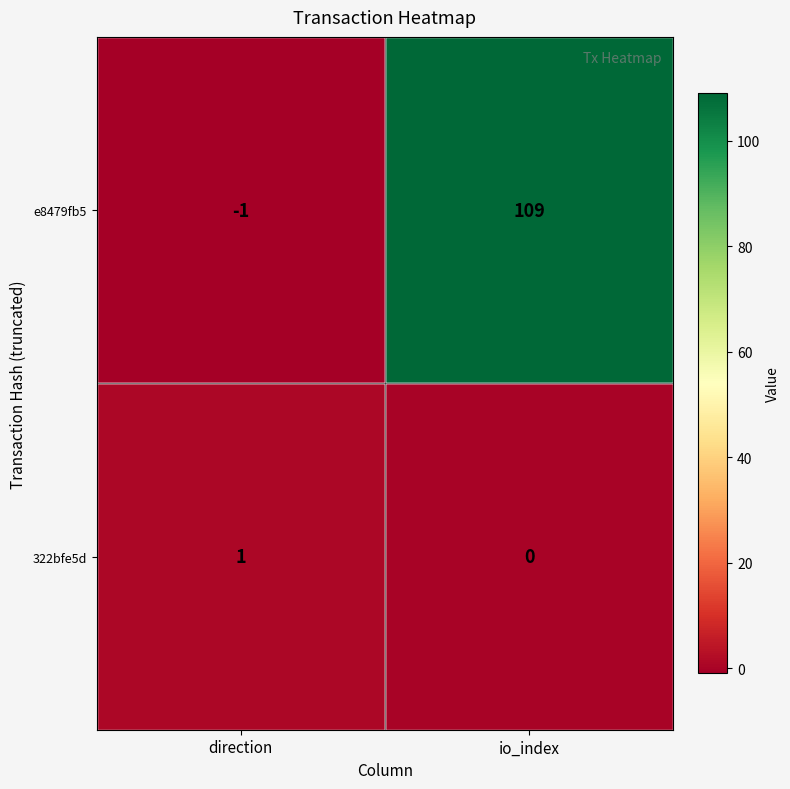

What is the average value of the e8479fb5 series?

54